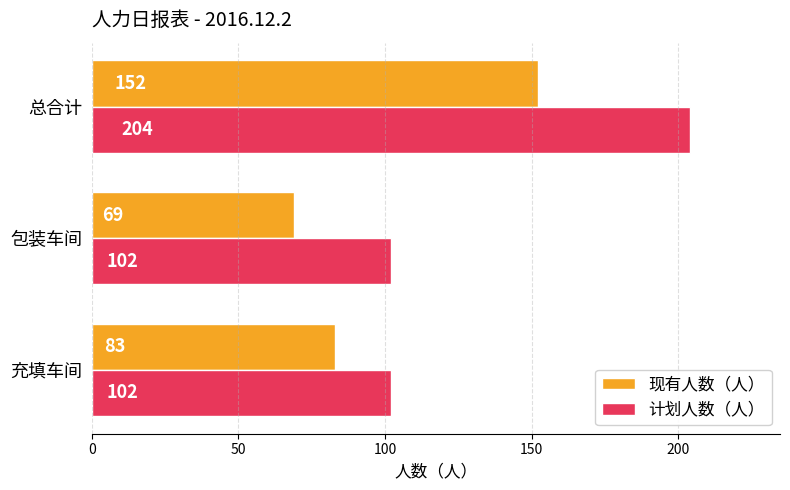

What are all the series names shown in the legend?

现有人数（人）, 计划人数（人）